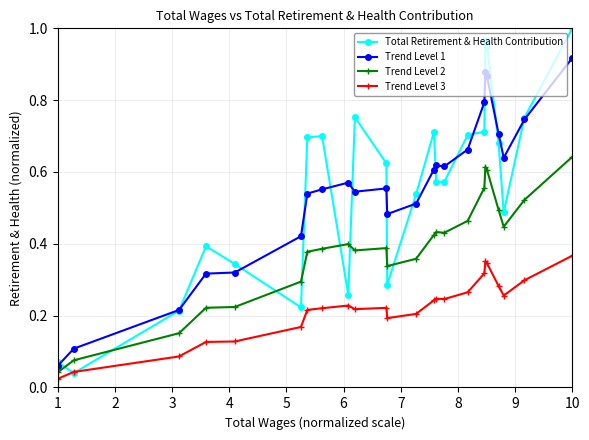

True or false: Total Retirement & Health Contribution has more than 1 interior local peaks.

True